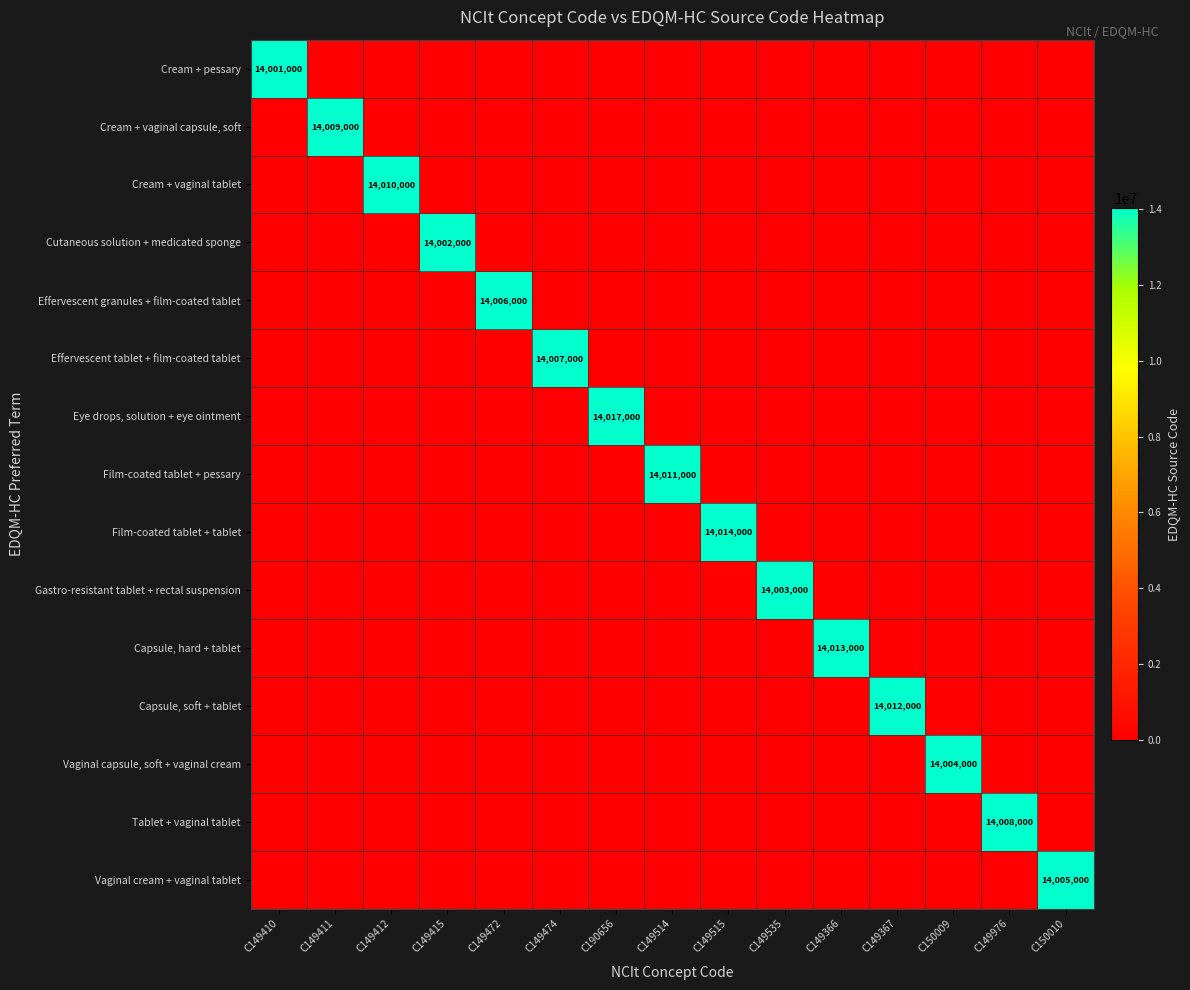

At which category is the sum across all series the highest?

C190656